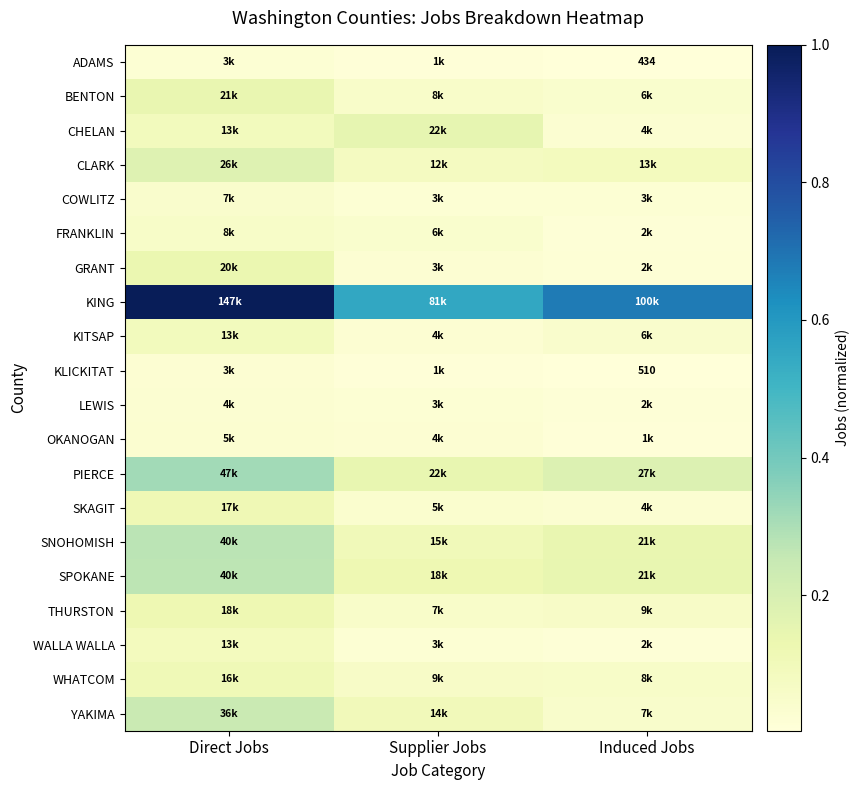

What is the difference between the SNOHOMISH values at Direct Jobs and Supplier Jobs?

0.2